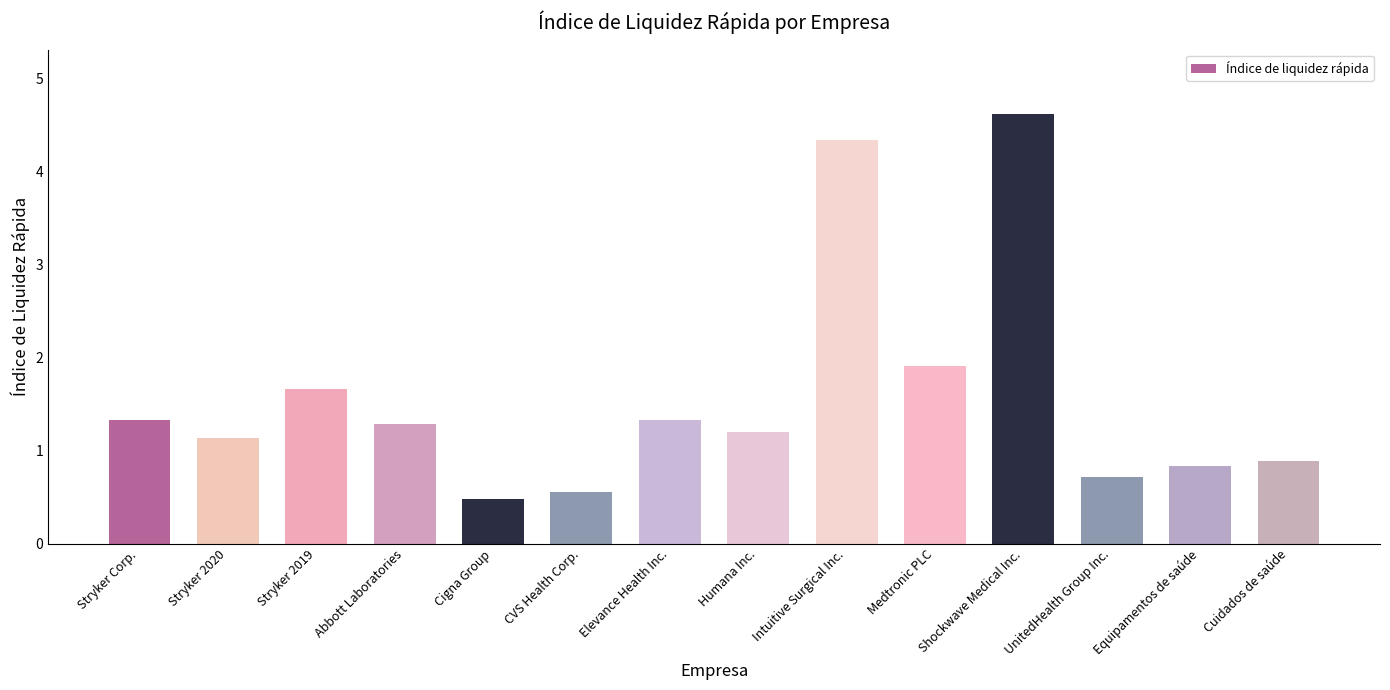

Between Shockwave Medical Inc. and Equipamentos de saúde, which is larger?

Shockwave Medical Inc.